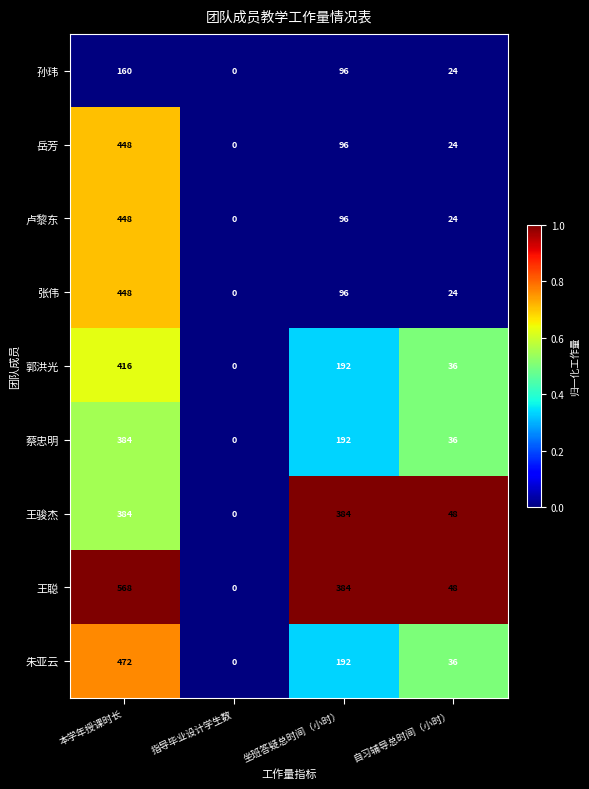

What is the greatest value displayed?

568